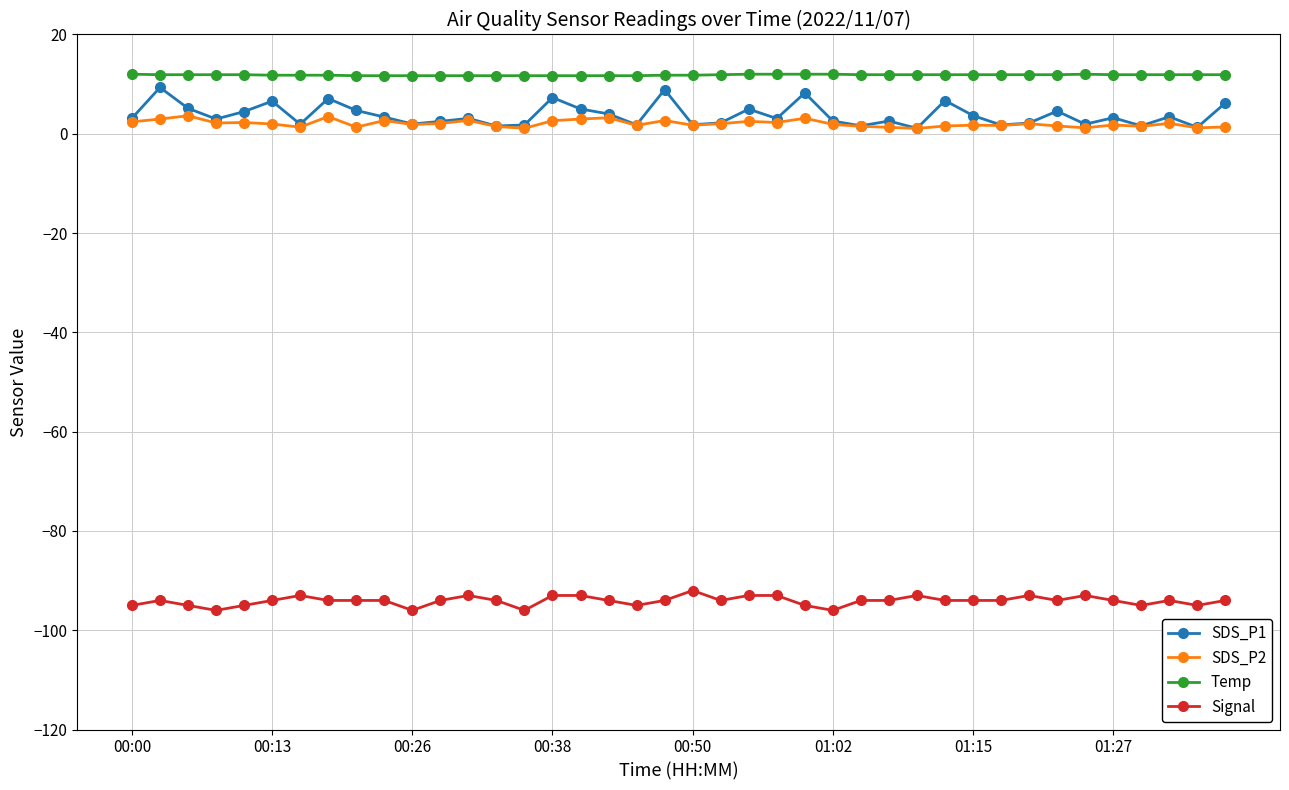

What are all the series names shown in the legend?

SDS_P1, SDS_P2, Temp, Signal